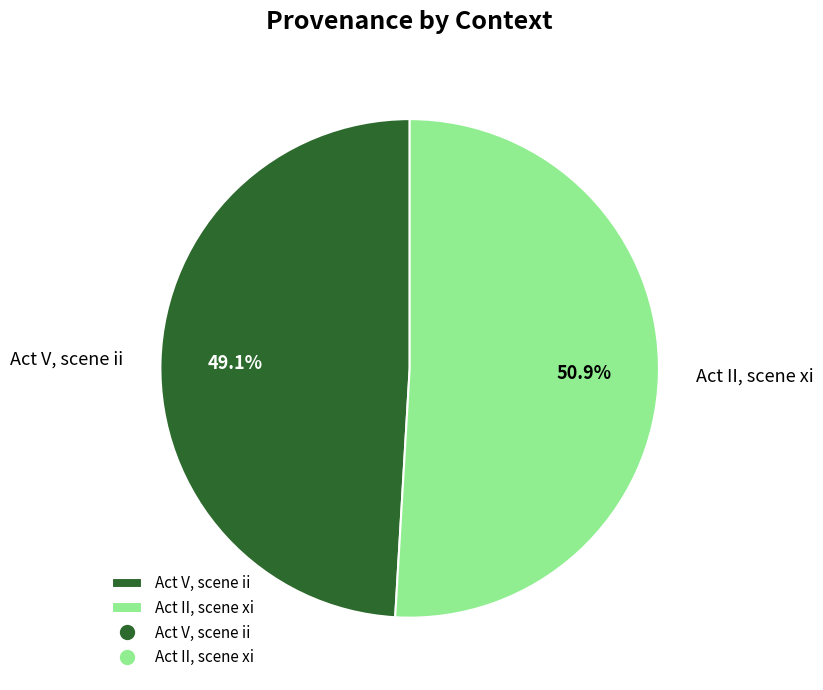

Rank the categories by value from lowest to highest.

Act V, scene ii, Act II, scene xi